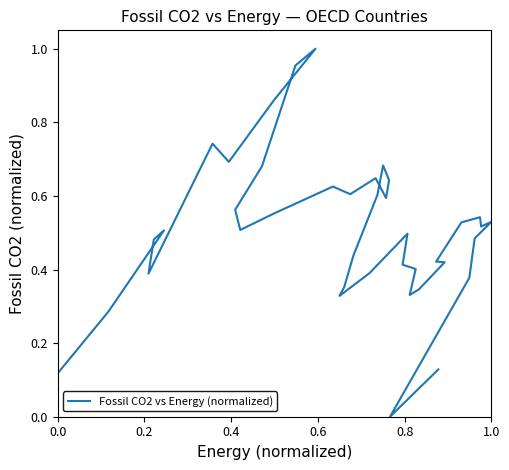

How many values are above zero?

39